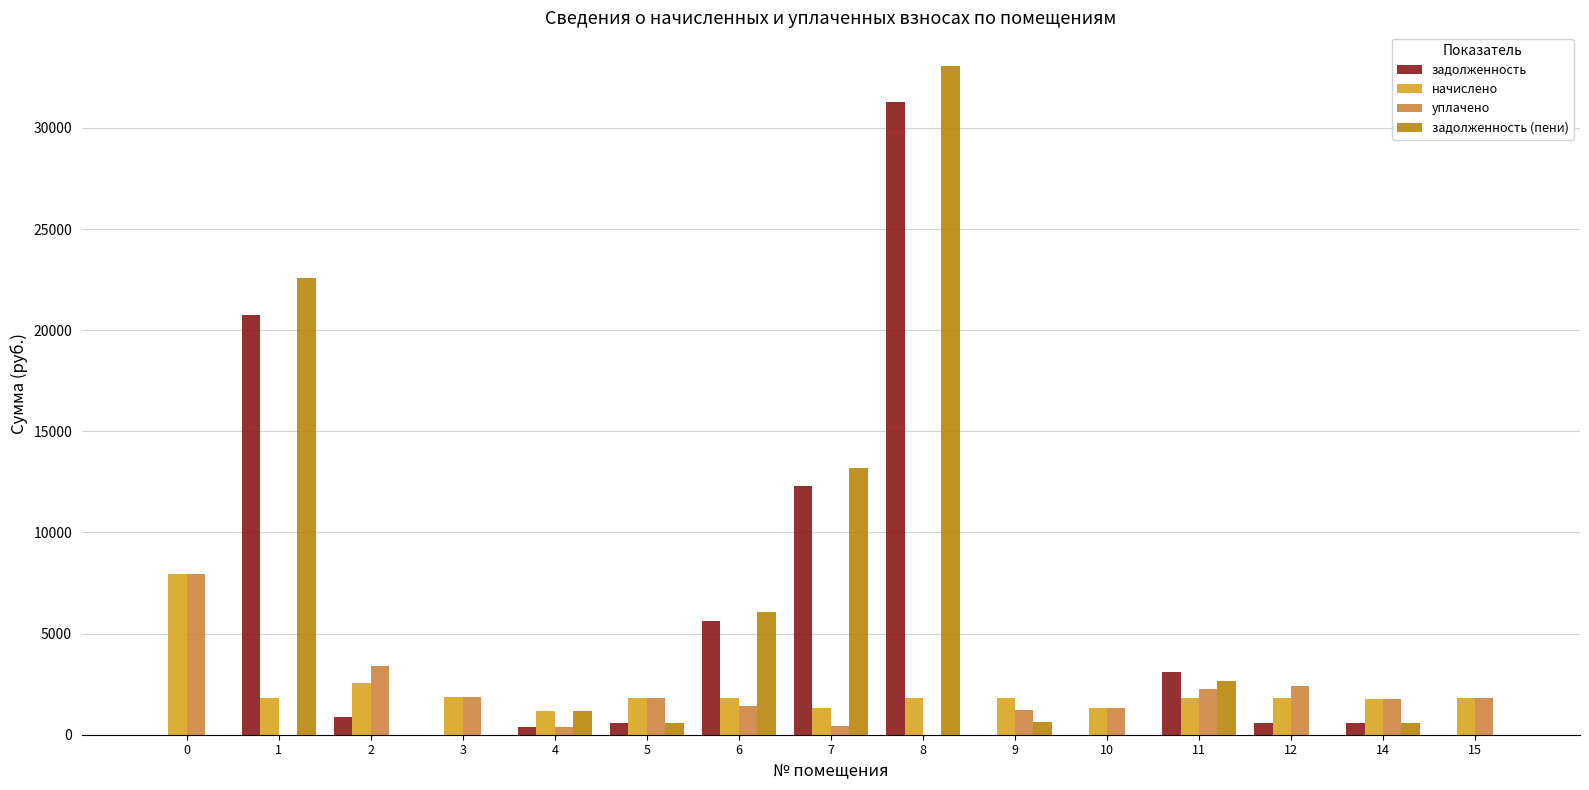

At which category is the sum across all series the highest?

8